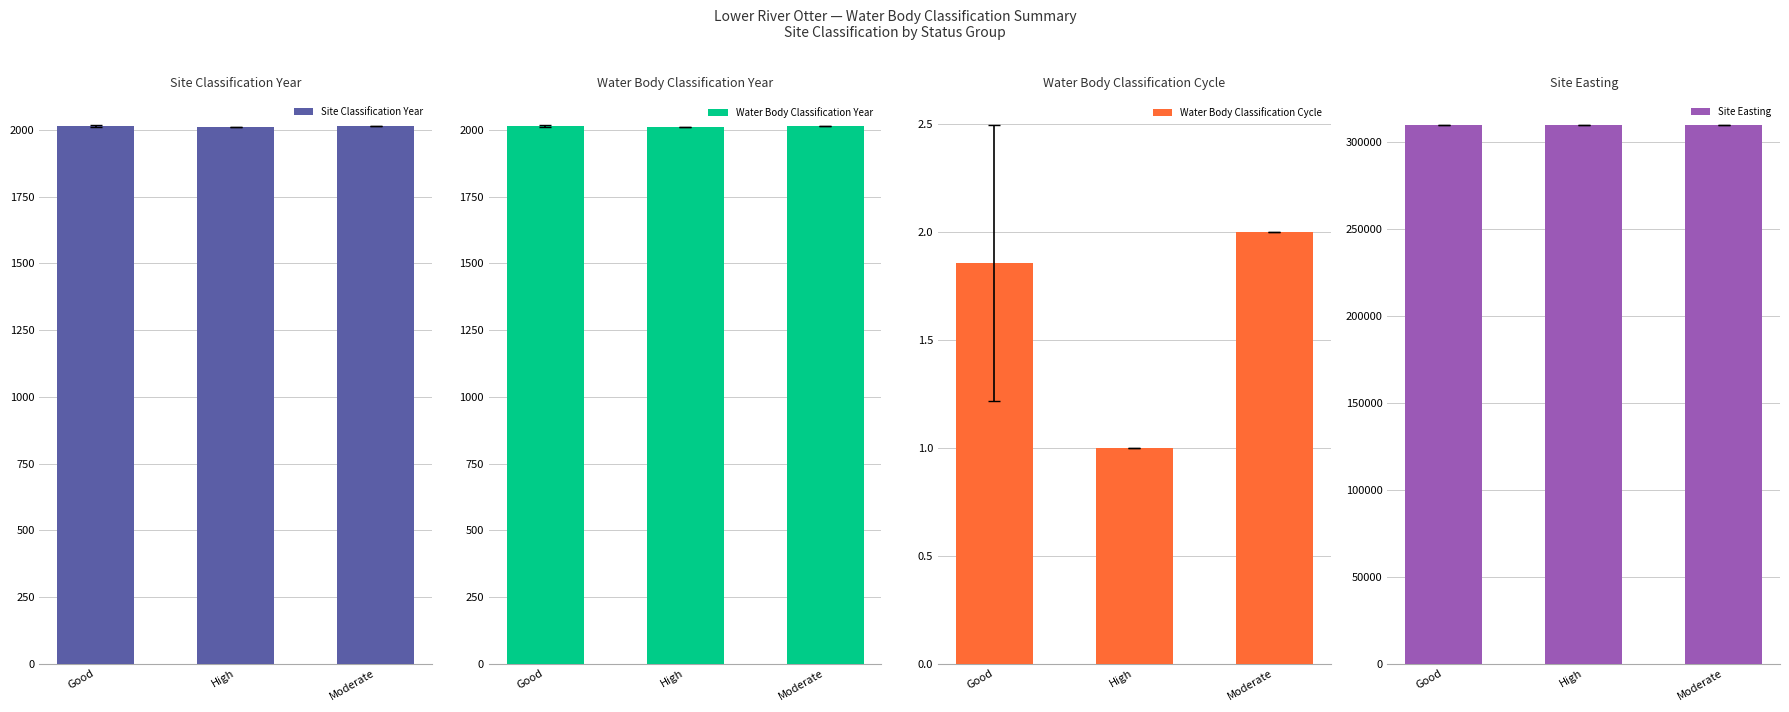

What is the sum of the Site Classification Year values at Moderate and High?

4026.0